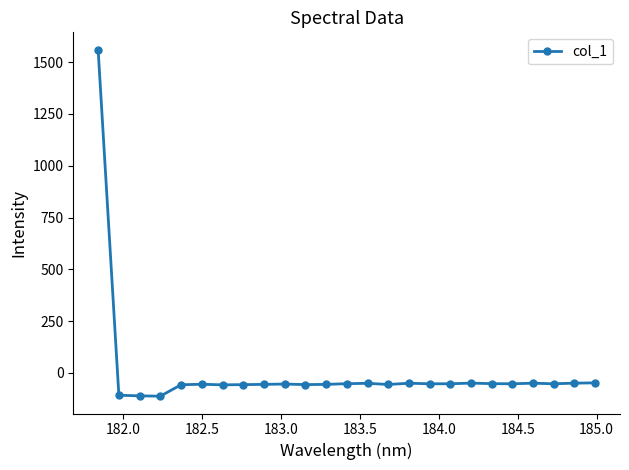

True or false: there are more than 2 points higher than both neighbors.

True